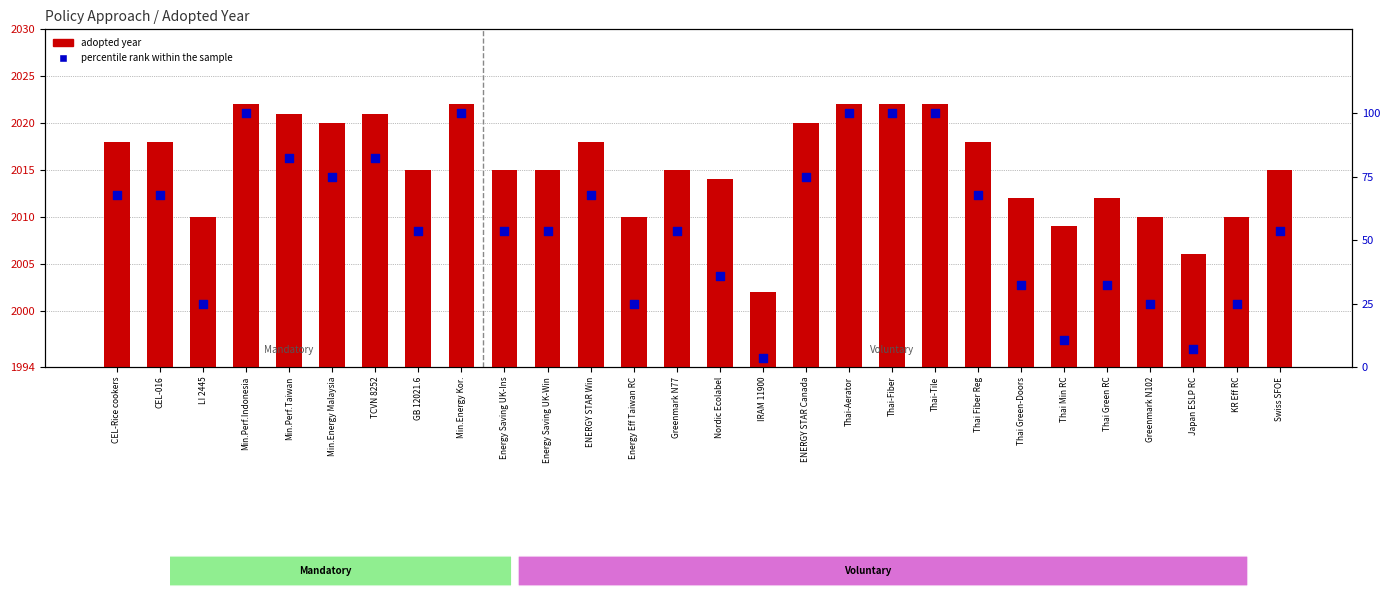

Which series has the largest total across all categories?

adopted year